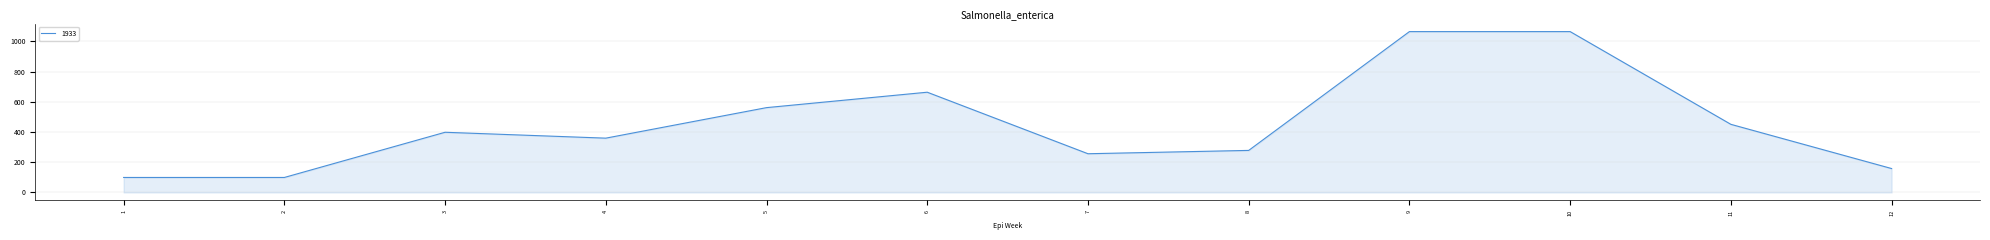

What is the smallest value displayed?

99.0